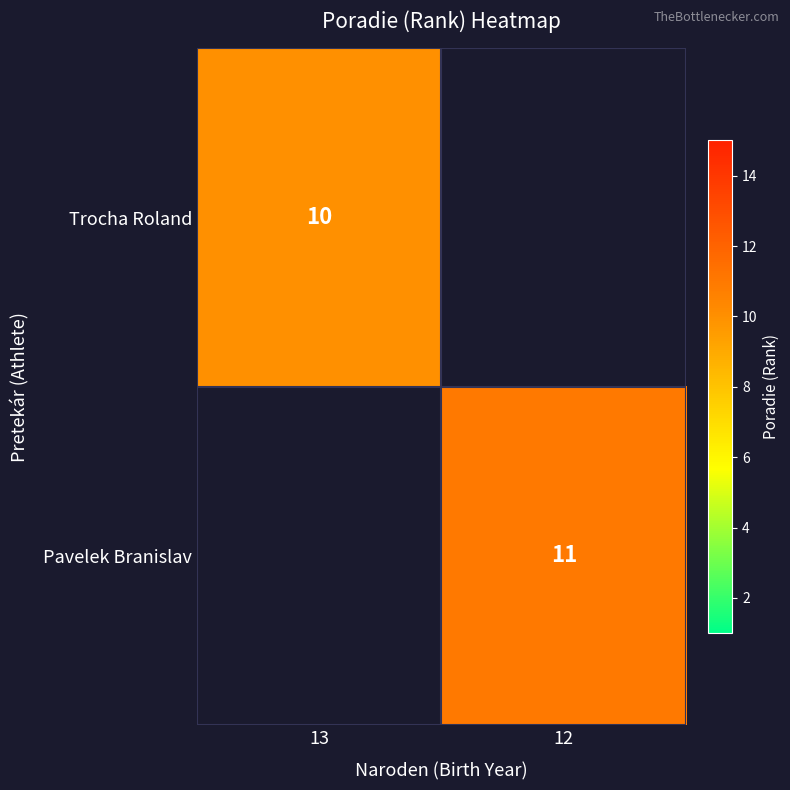

Count the number of categories in the chart.

2